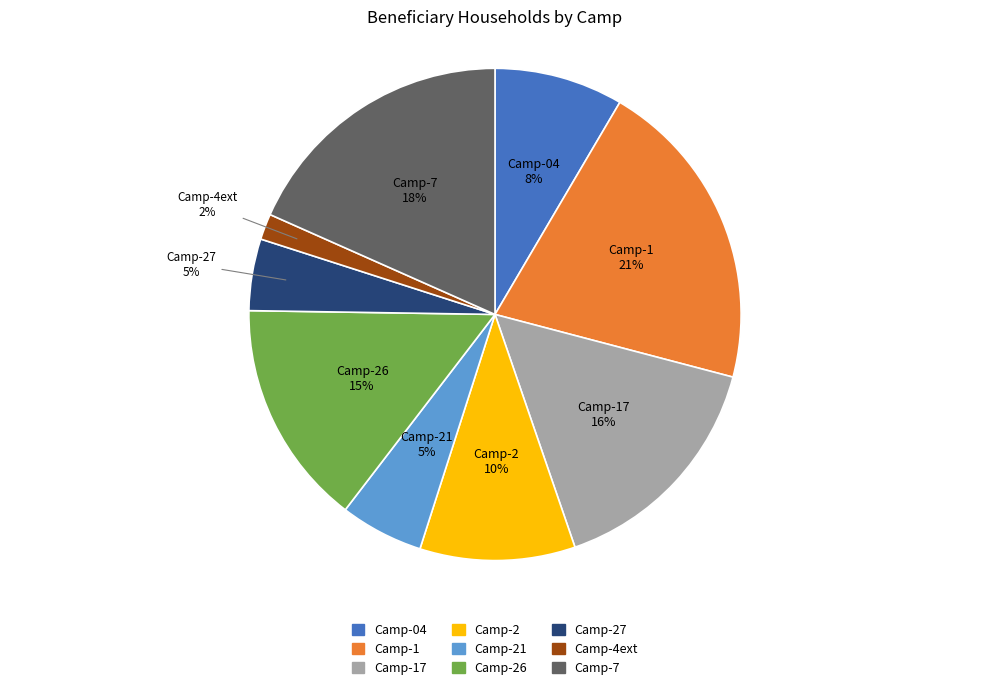

To the nearest percent, what is the average slice percentage?

11%